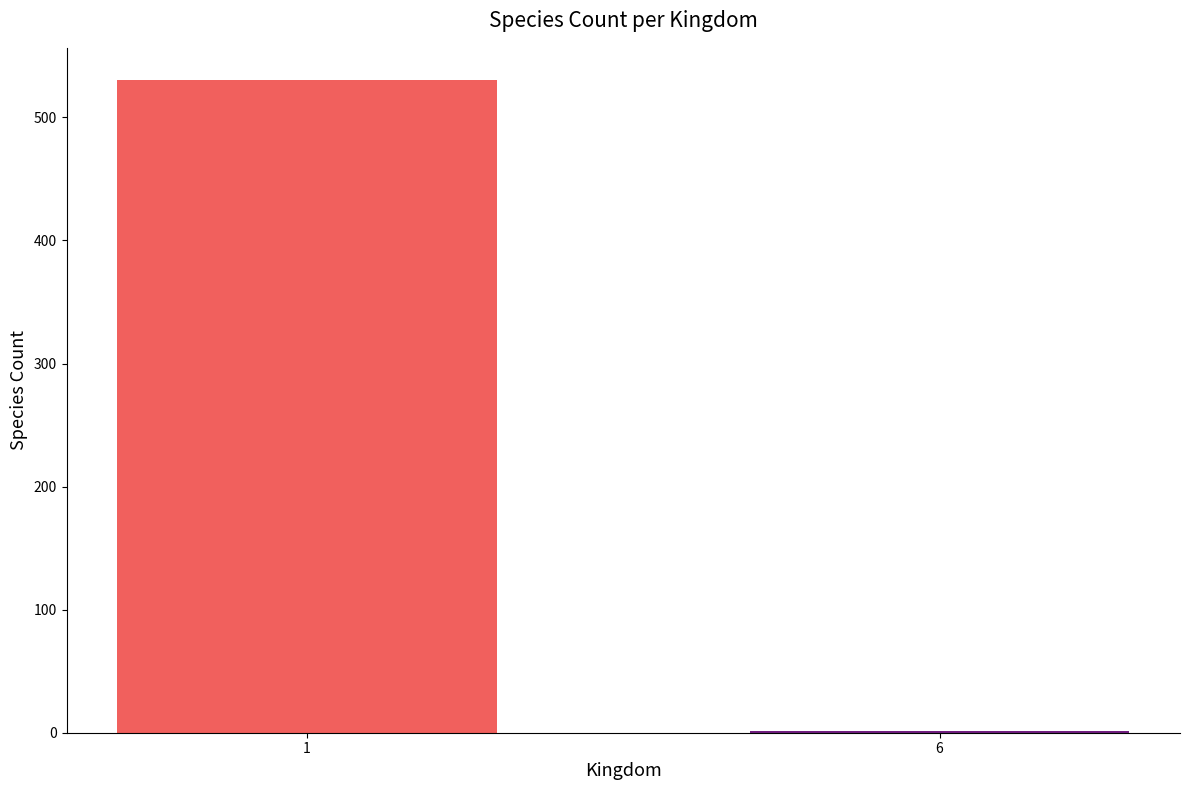

Reading left to right, transcribe all the data shown in this chart.

1=530	6=1